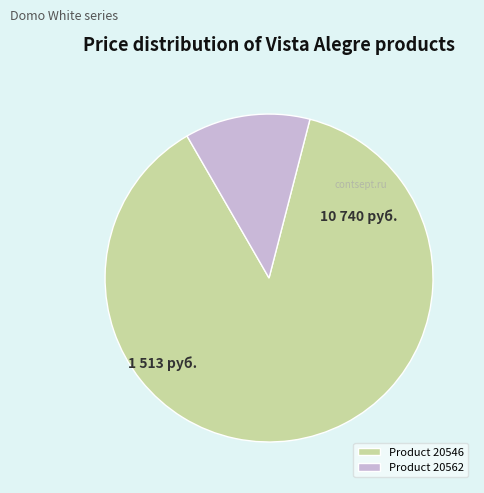

Does any single category account for the majority?

Yes